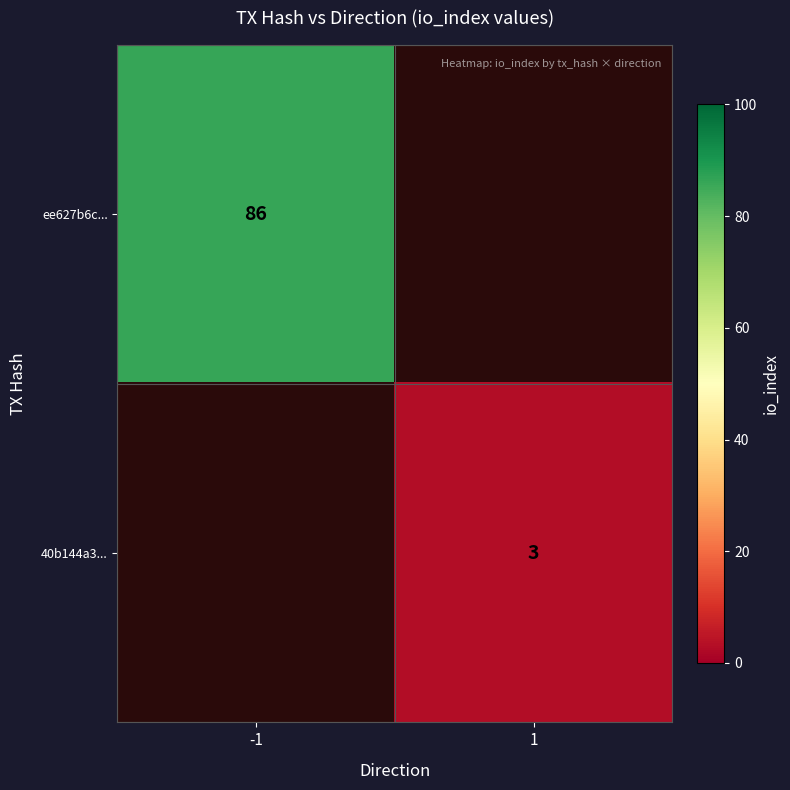

Is it true that ee627b6c... equals 86 at -1?

True